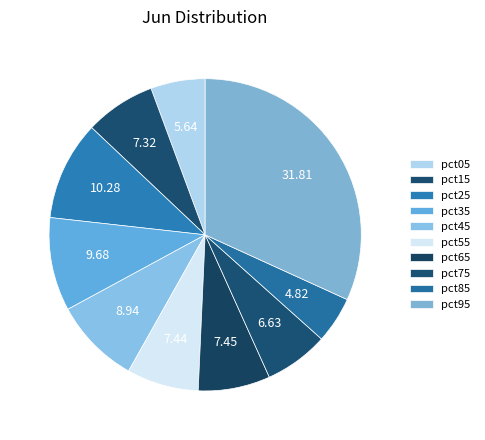

Is the sum of pct75 and pct55 greater than half?

No